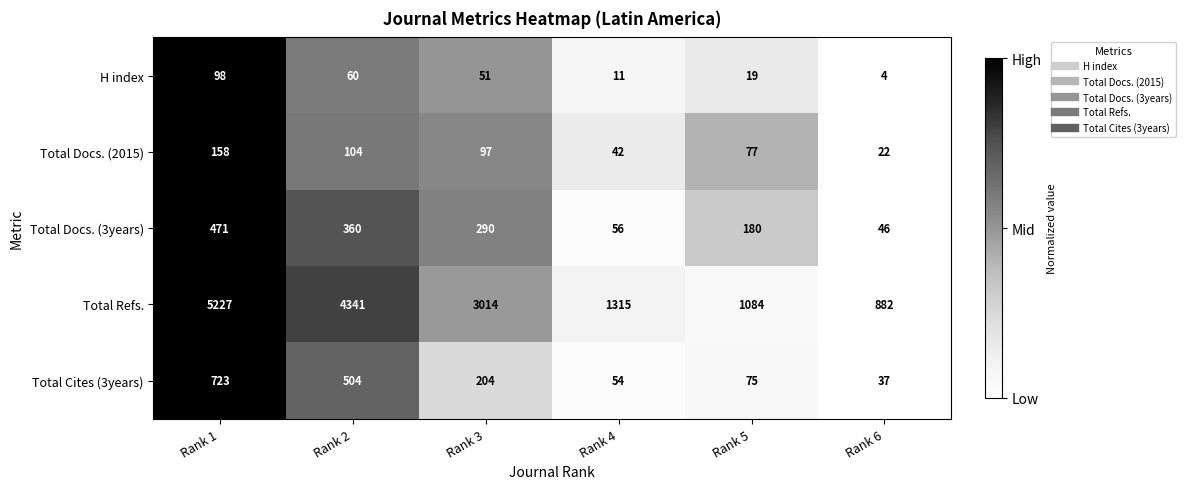

True or false: Total Docs. (2015) has a value of 282 at Rank 1.

False